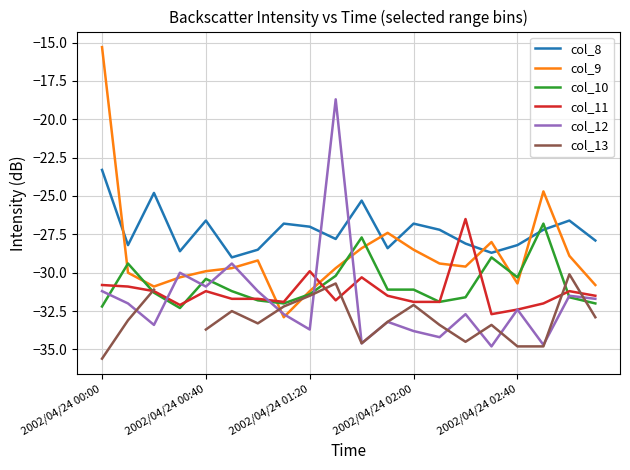

What is the value of the col_11 point at the 6th from the left?

-31.7